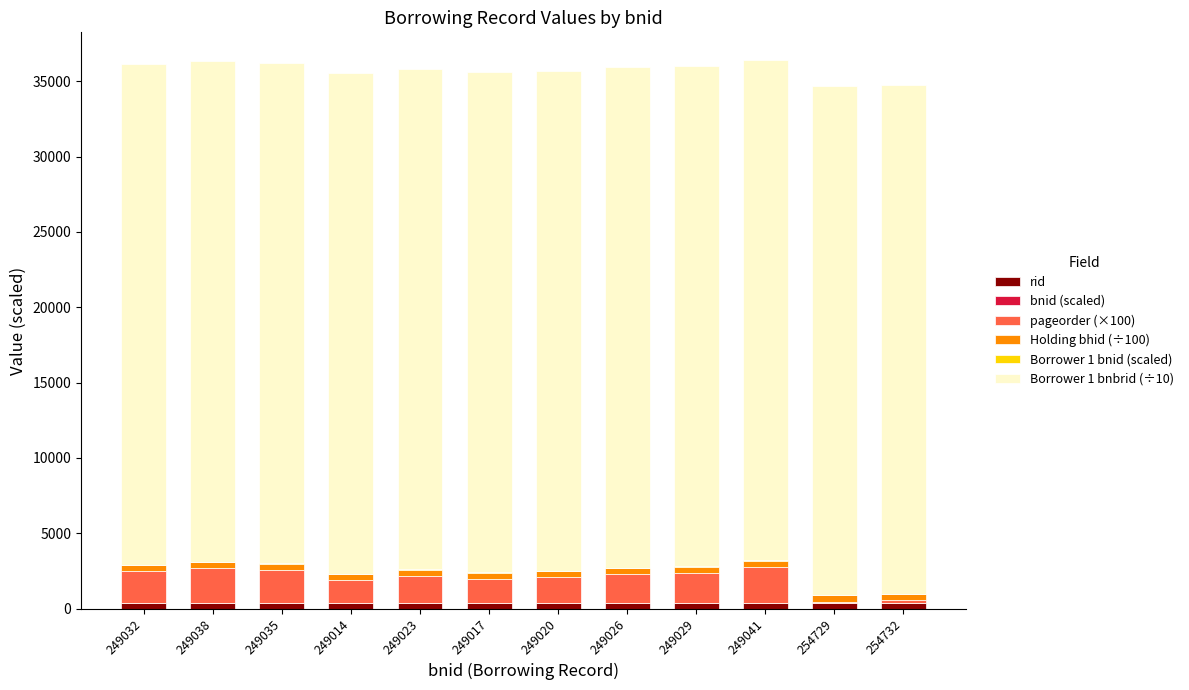

How many data points does each series have?

12